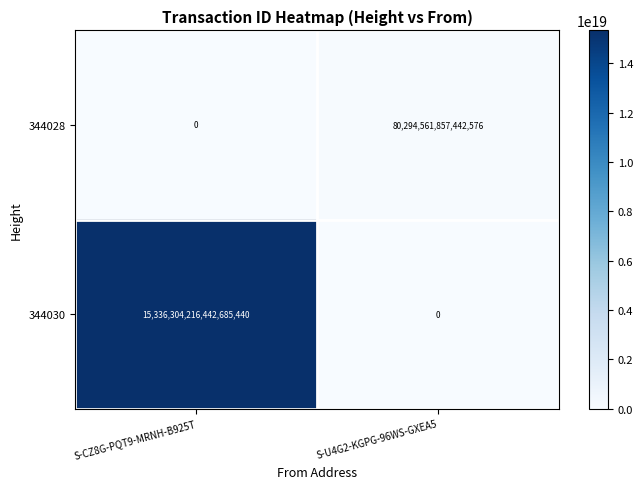

Which series has the largest range (max minus min)?

344030